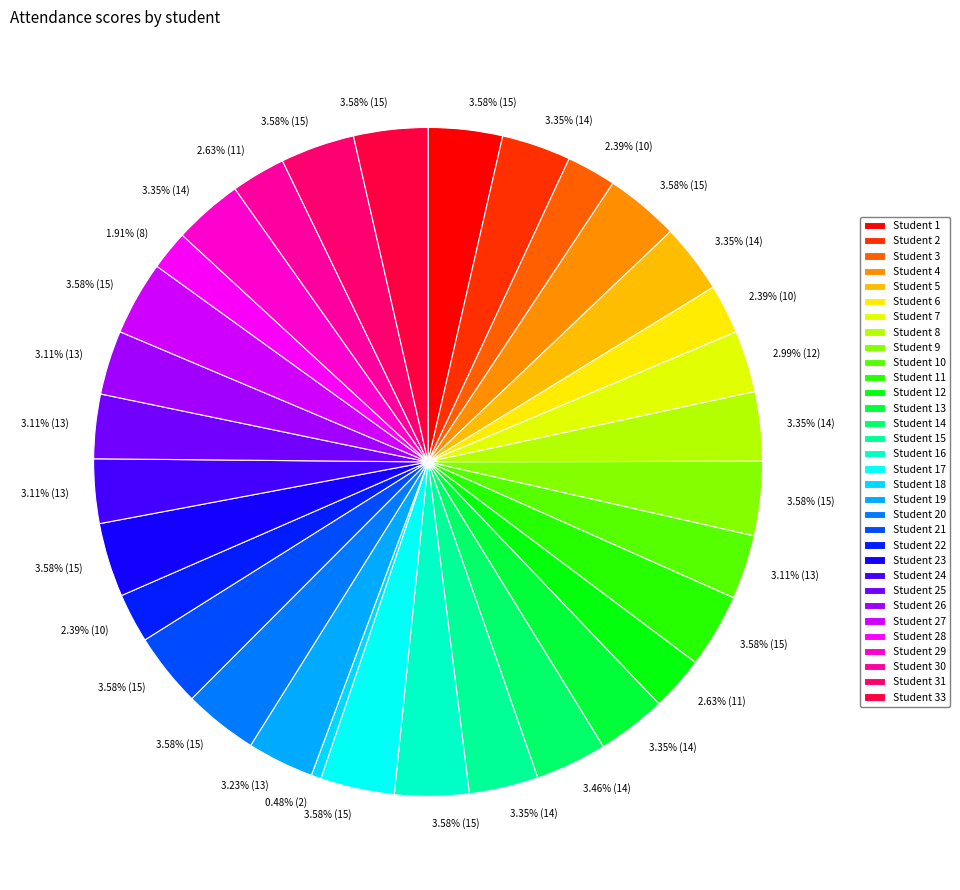

To the nearest percent, what is the difference between the largest and smallest slice percentages?

3%